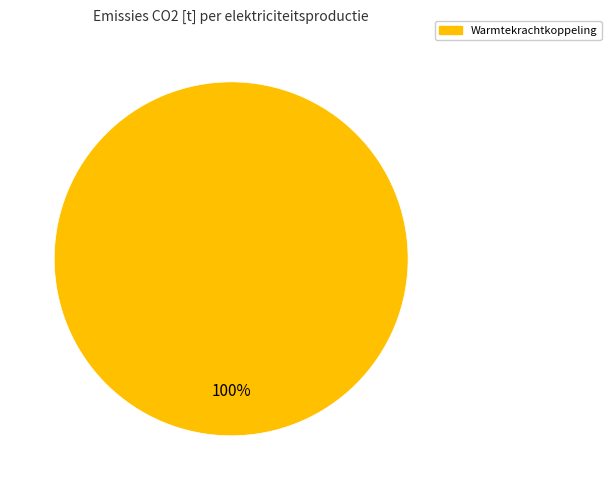

Is there a majority slice in this chart?

Yes